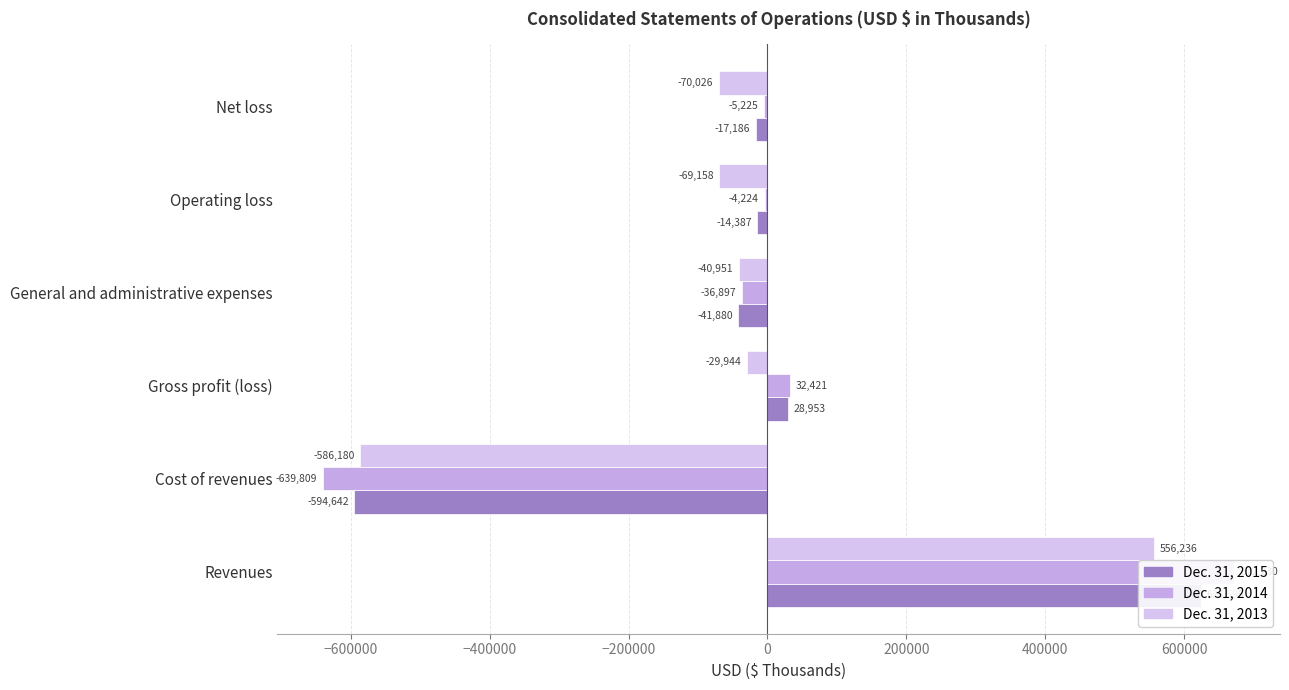

At Operating loss, list the series in order from smallest to largest.

Dec. 31, 2013, Dec. 31, 2015, Dec. 31, 2014